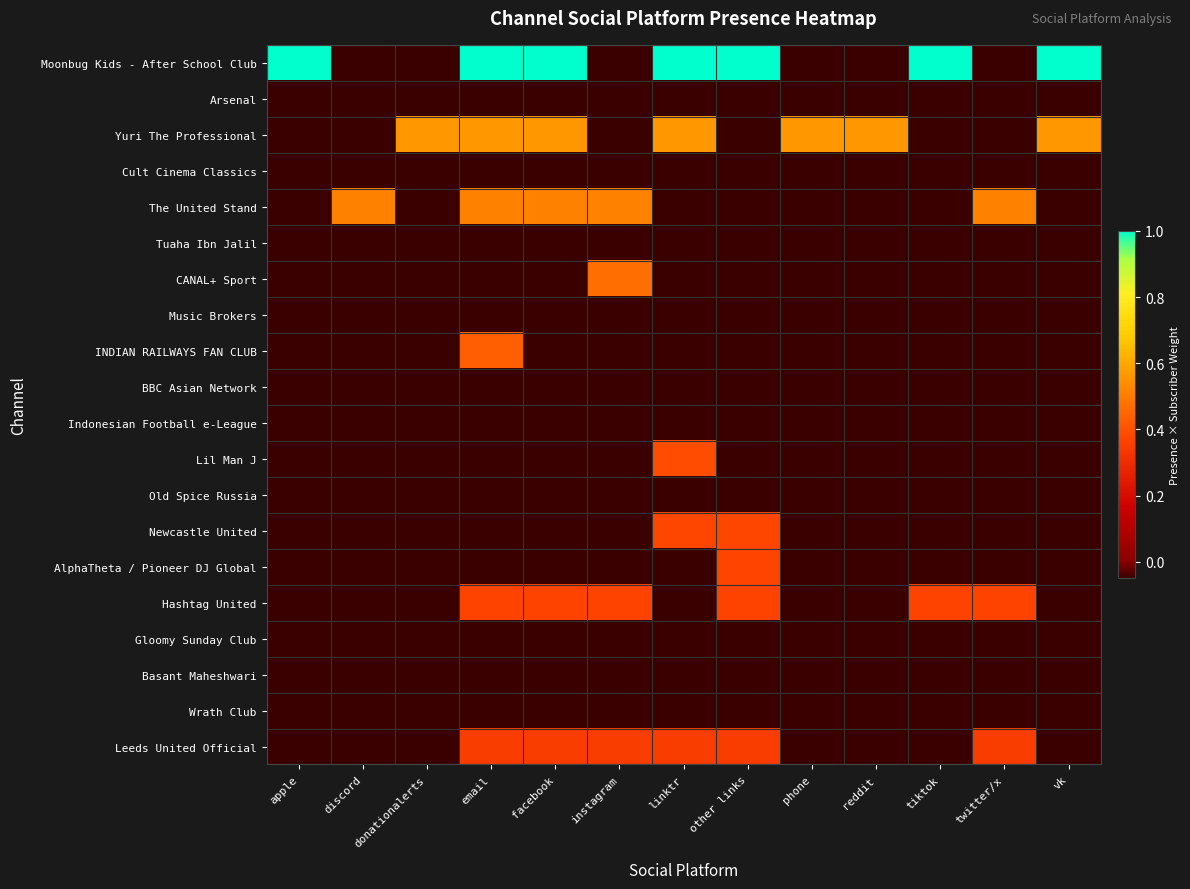

How many categories are shown in the chart?

13